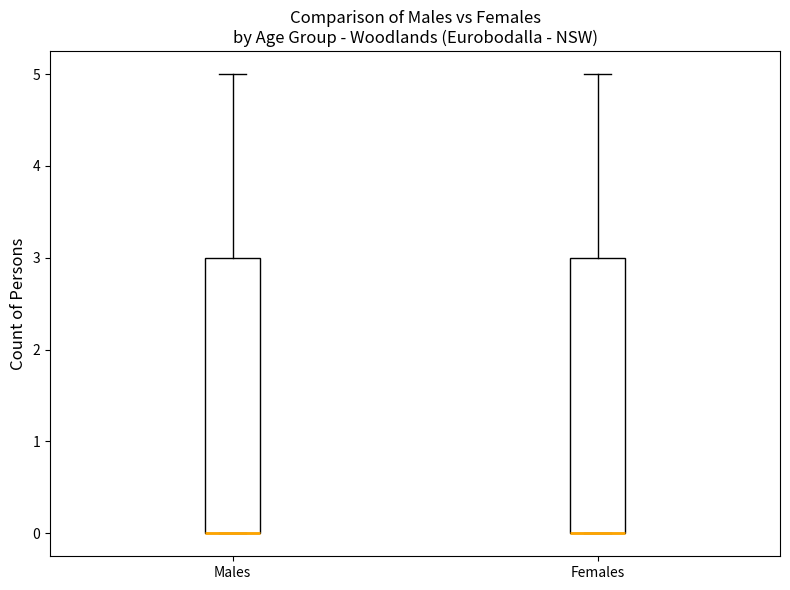

Reading left to right, read every box against the y-axis: the position of its median line, the range the box covers, and the ends of its whiskers. The values are not printed on the chart, so give them approximately, as read against the axis.

Males: median 0 (drawn on the box's lower edge), box 0 to 3, whiskers 0 to 5
Females: median 0 (drawn on the box's lower edge), box 0 to 3, whiskers 0 to 5